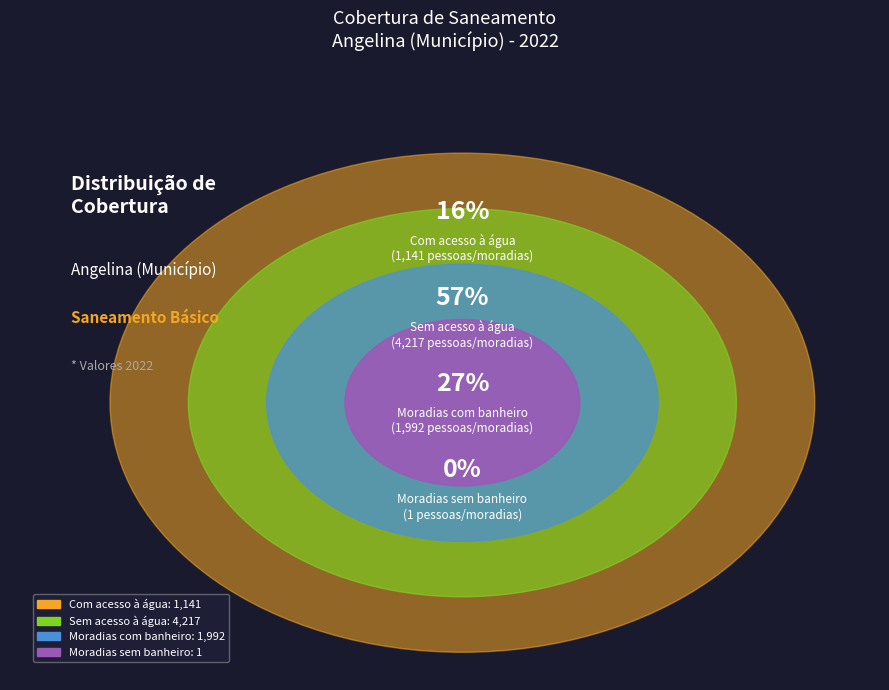

Between Com acesso à água and Sem acesso à água, which is larger?

Sem acesso à água